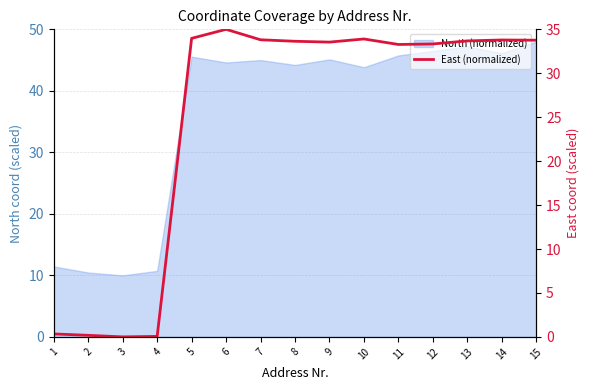

Does the chart display data point markers on the line(s)?

No